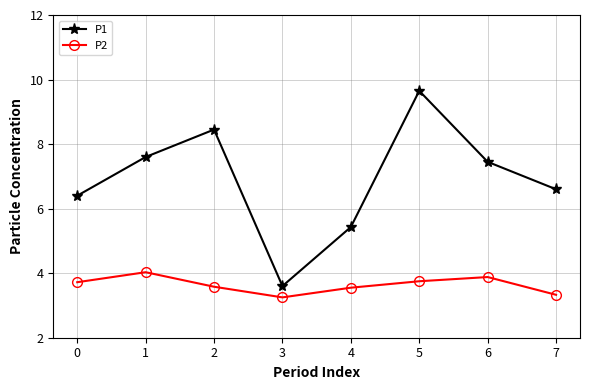

True or false: P1 and P2 cross at least once.

False